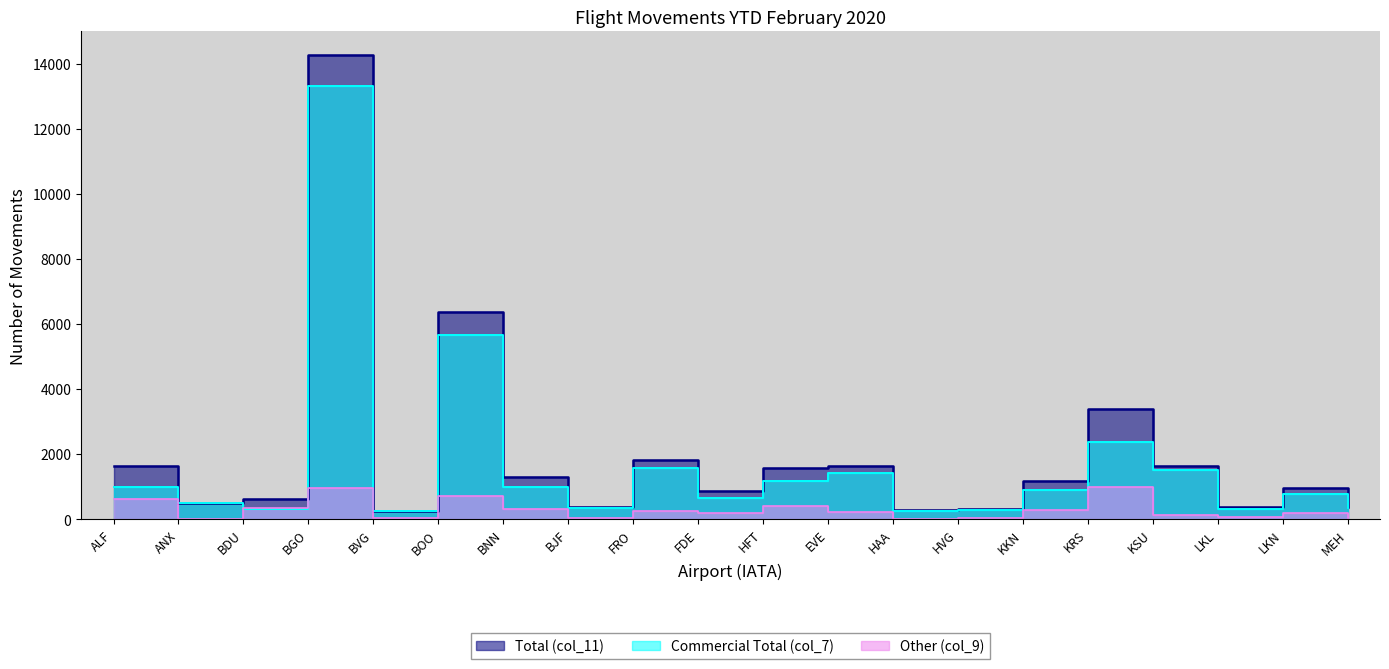

Rank the series by their maximum value, from lowest to highest.

Other (col_9), Commercial Total (col_7), Total (col_11)